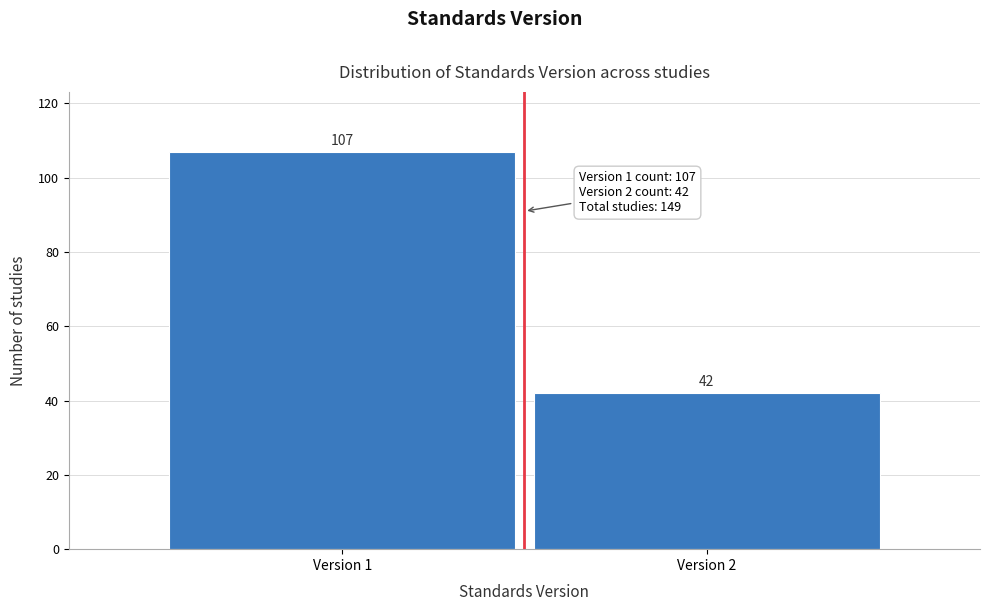

Reading right to left, transcribe all the data shown in this chart.

42	107